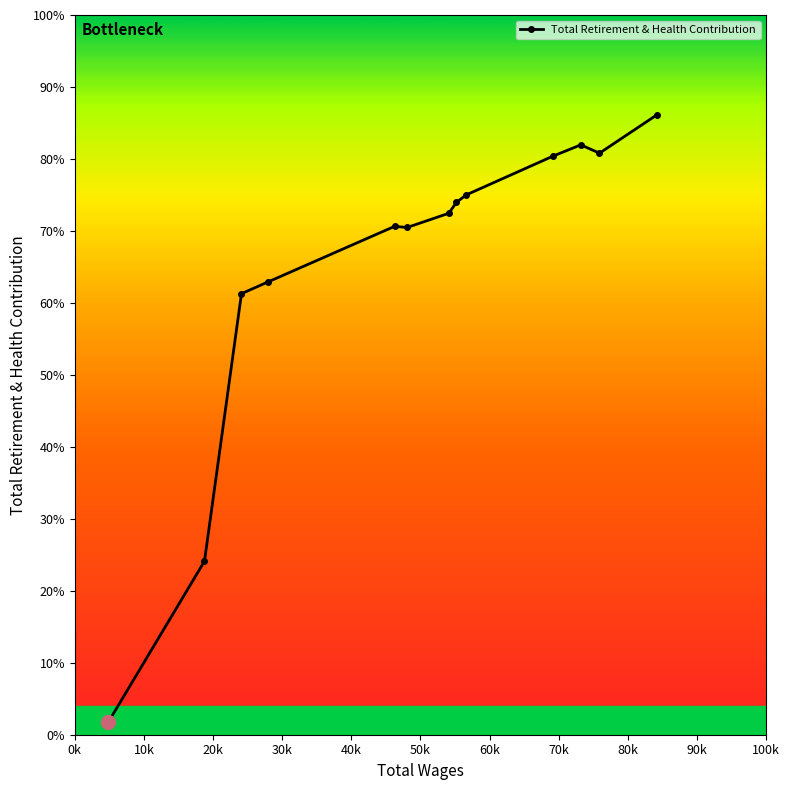

Is this an area chart (filled region under the line)?

No